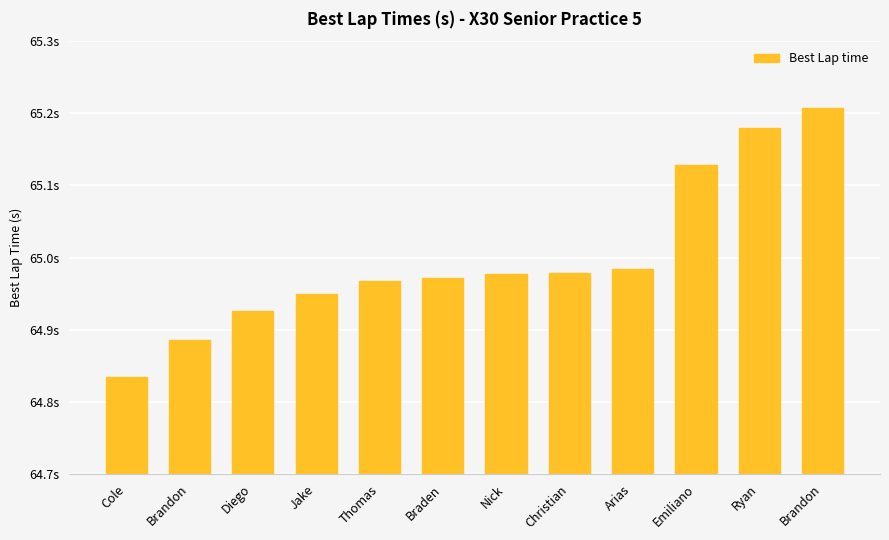

Are the bars horizontal?

No